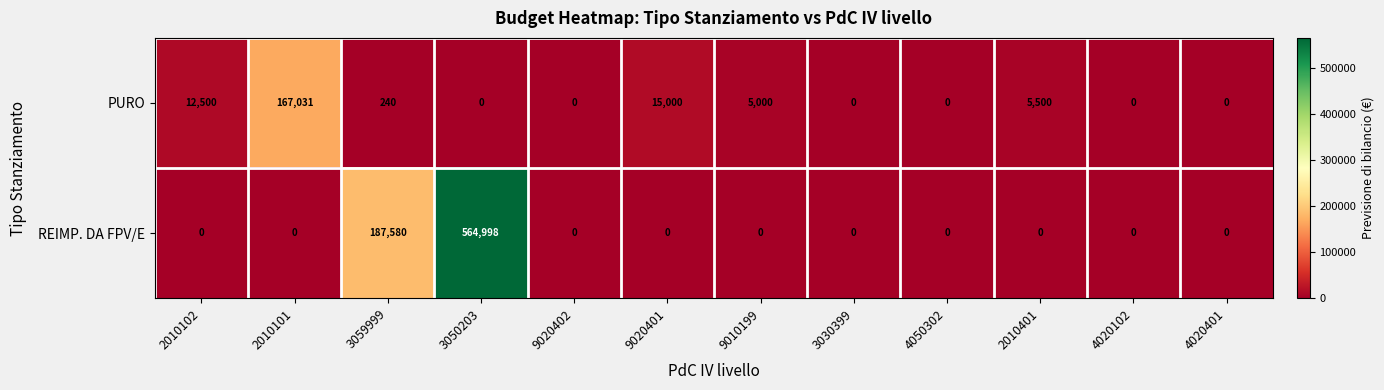

Reading left to right, what are all the values shown in this chart?

PURO: 2010102=12500	2010101=167031	3059999=240	3050203=0	9020402=0	9020401=15000	9010199=5000	3030399=0	4050302=0	2010401=5500	4020102=0	4020401=0
REIMP. DA FPV/E: 2010102=0	2010101=0	3059999=187580	3050203=564998	9020402=0	9020401=0	9010199=0	3030399=0	4050302=0	2010401=0	4020102=0	4020401=0